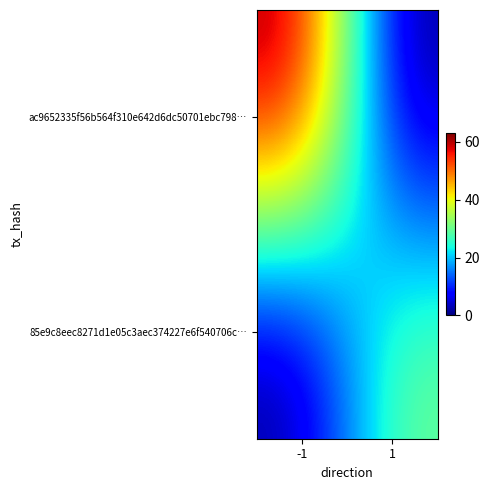

Reading left to right, extract all data points from this chart.

ac9652335f56b564f310e642d6dc50701ebc798…: -1=63	1=0
85e9c8eec8271d1e05c3aec374227e6f540706c…: -1=0	1=31